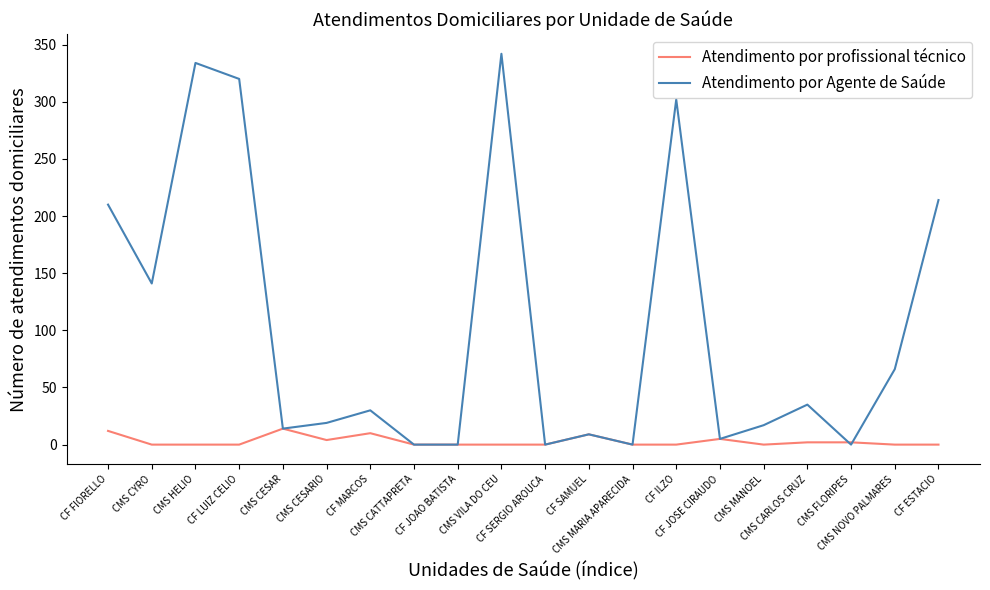

Rank the series by their maximum value, from highest to lowest.

Atendimento por Agente de Saúde, Atendimento por profissional técnico